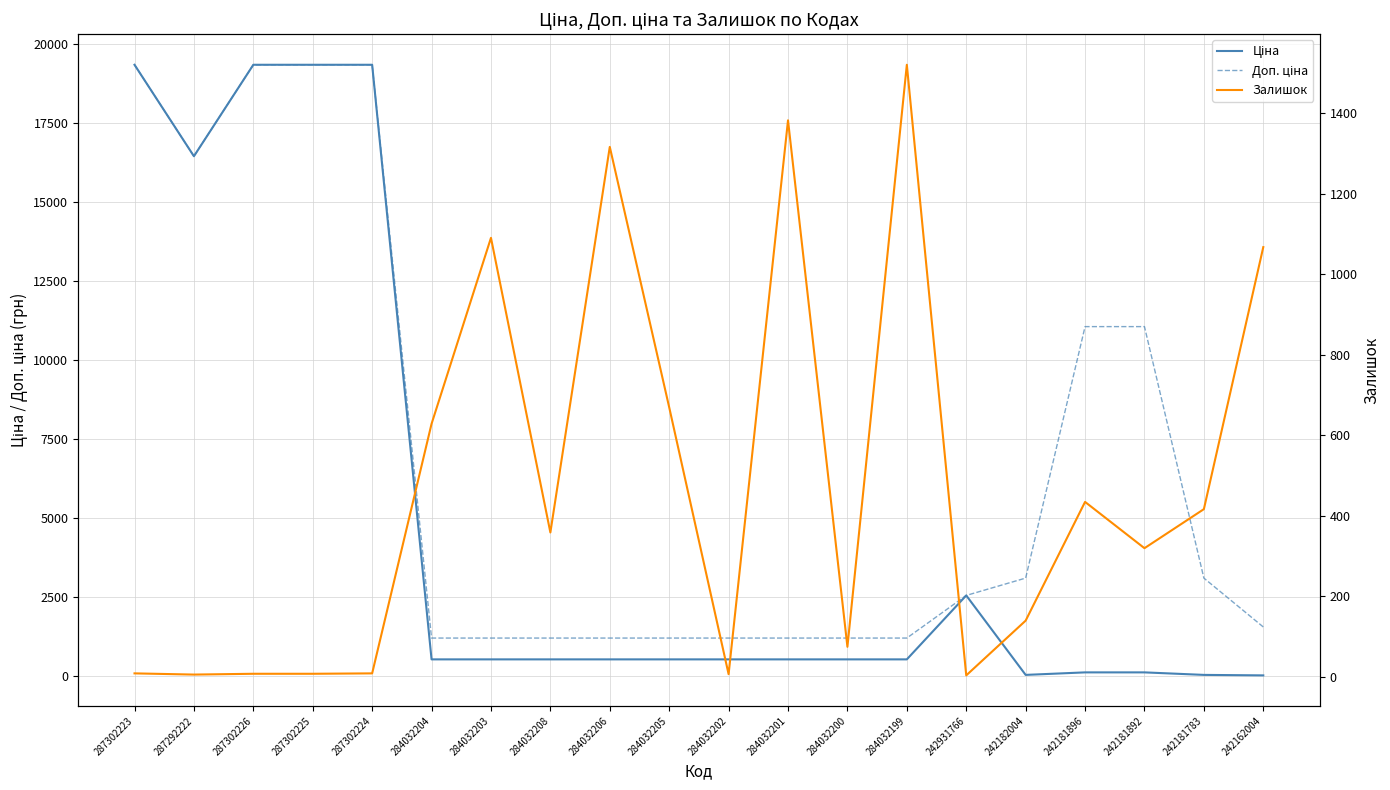

Reading left to right, list all the values displayed in this chart.

Ціна: 287302223=19343.1	287292222=16448.2	287302226=19343.1	287302225=19343.1	287302224=19343.1	284032204=522.2	284032203=522.2	284032208=522.2	284032206=522.2	284032205=522.2	284032202=522.2	284032201=522.2	284032200=522.2	284032199=522.2	242931766=2545.8	242182004=30.9	242181896=110.5	242181892=110.5	242181783=30.9	242162004=15.5
Доп. ціна: 287302223=19343.1	287292222=16448.2	287302226=19343.1	287302225=19343.1	287302224=19343.1	284032204=1197.0	284032203=1197.0	284032208=1197.0	284032206=1197.0	284032205=1197.0	284032202=1197.0	284032201=1197.0	284032200=1197.0	284032199=1197.0	242931766=2546.0	242182004=3095.0	242181896=11055.0	242181892=11055.0	242181783=3095.0	242162004=1548.0
Залишок: 287302223=8.0	287292222=5.0	287302226=7.0	287302225=7.0	287302224=8.0	284032204=628.0	284032203=1090.0	284032208=358.0	284032206=1316.0	284032205=669.0	284032202=6.0	284032201=1382.0	284032200=74.0	284032199=1520.0	242931766=3.0	242182004=139.0	242181896=434.0	242181892=319.0	242181783=416.0	242162004=1067.0